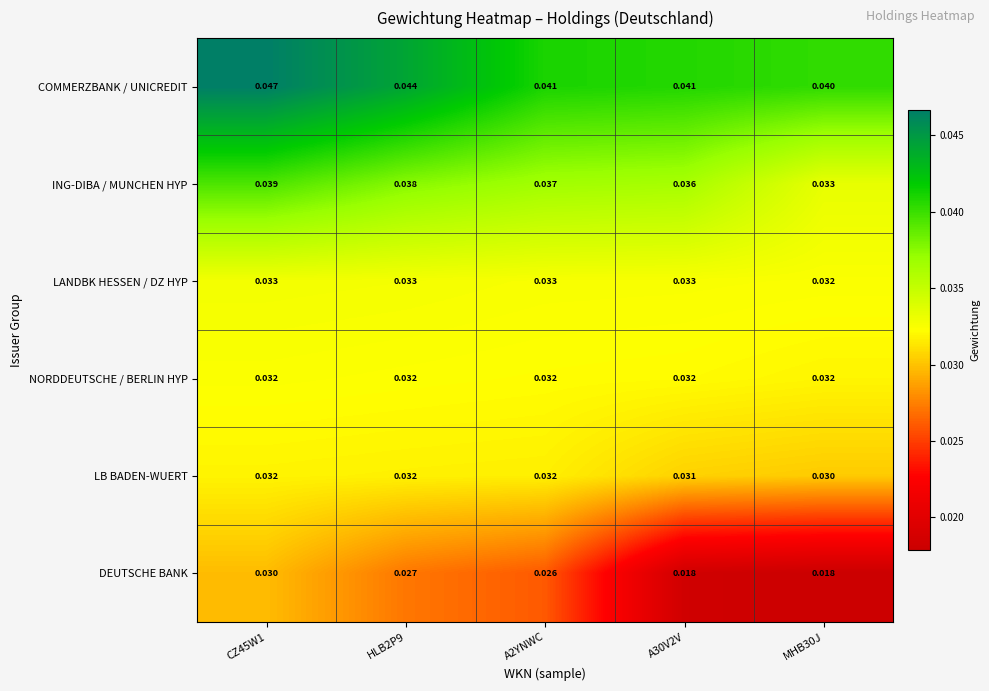

Which series has the largest total across all categories?

COMMERZBANK / UNICREDIT